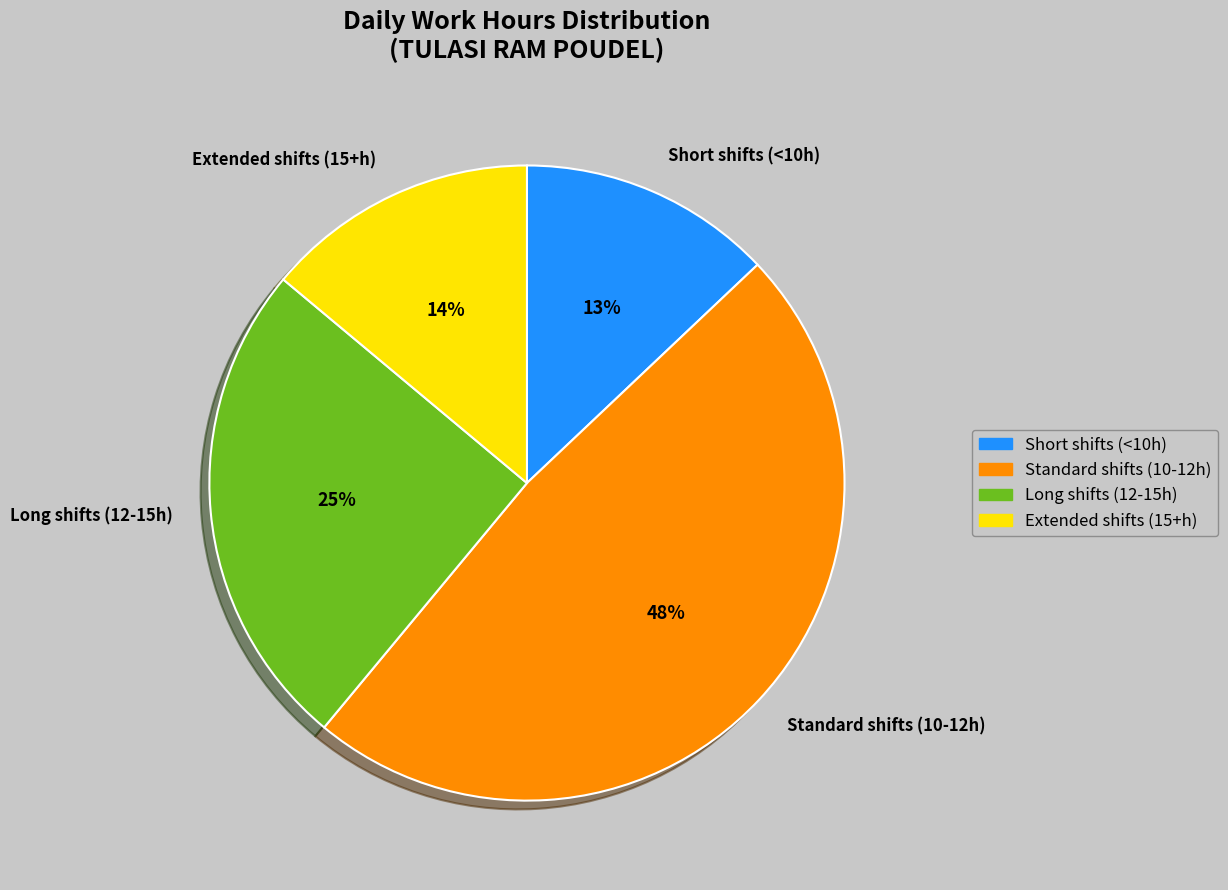

What is the largest slice in the pie chart?

Standard shifts (10-12h)